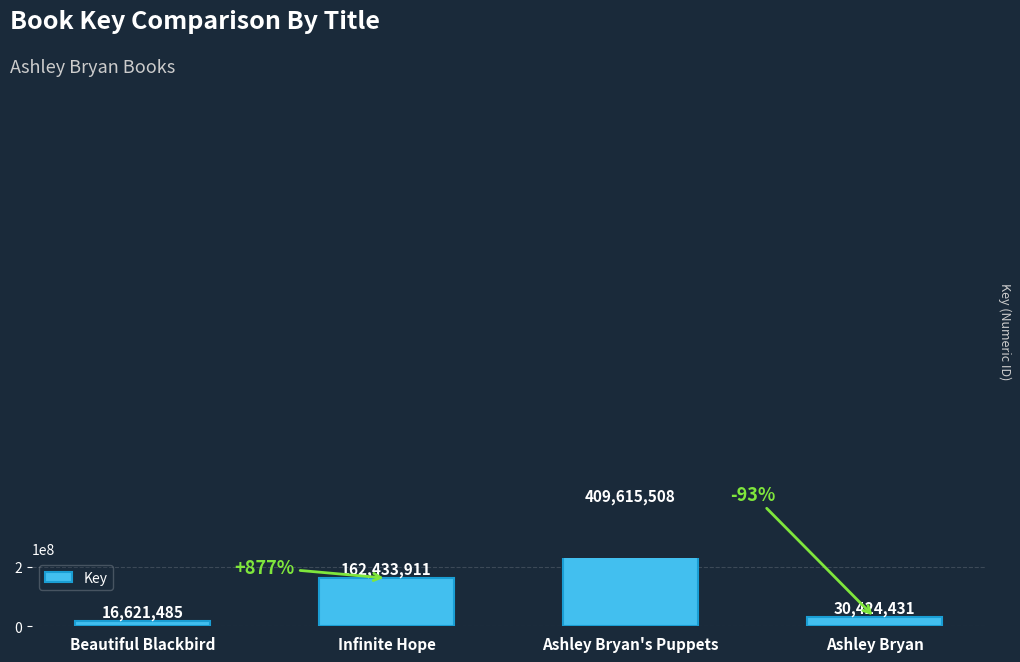

Approximately how many times larger is the value at Beautiful Blackbird compared to Ashley Bryan?

0.5